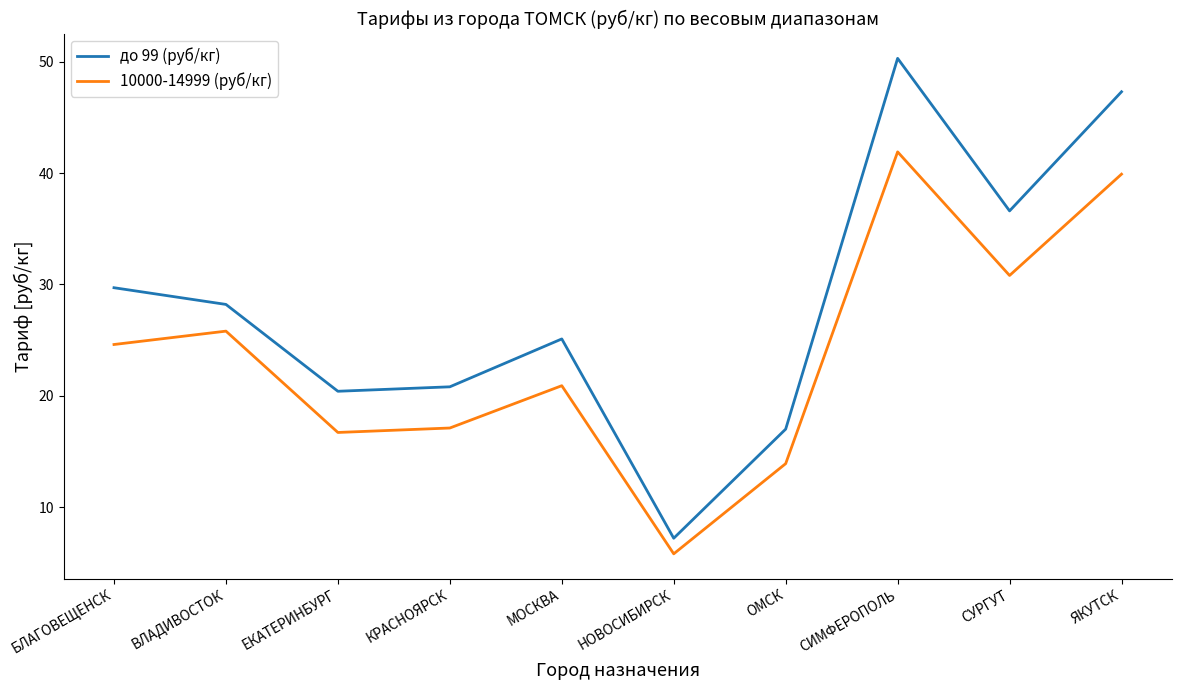

Which series has the largest range (max minus min)?

до 99 (руб/кг)